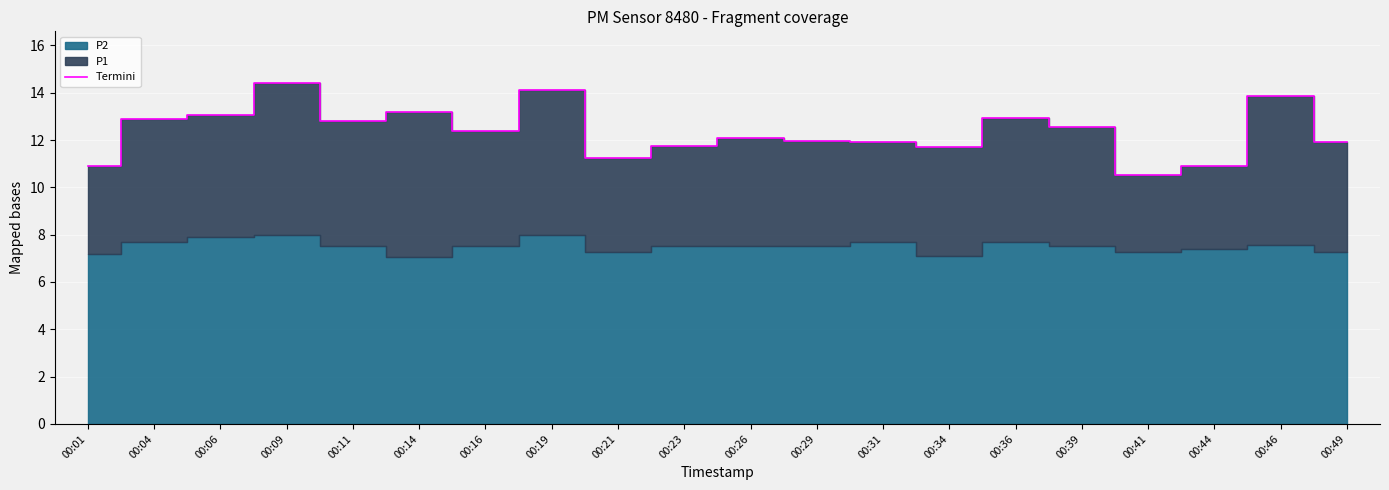

What is the value of the 20th point from the left?

11.9